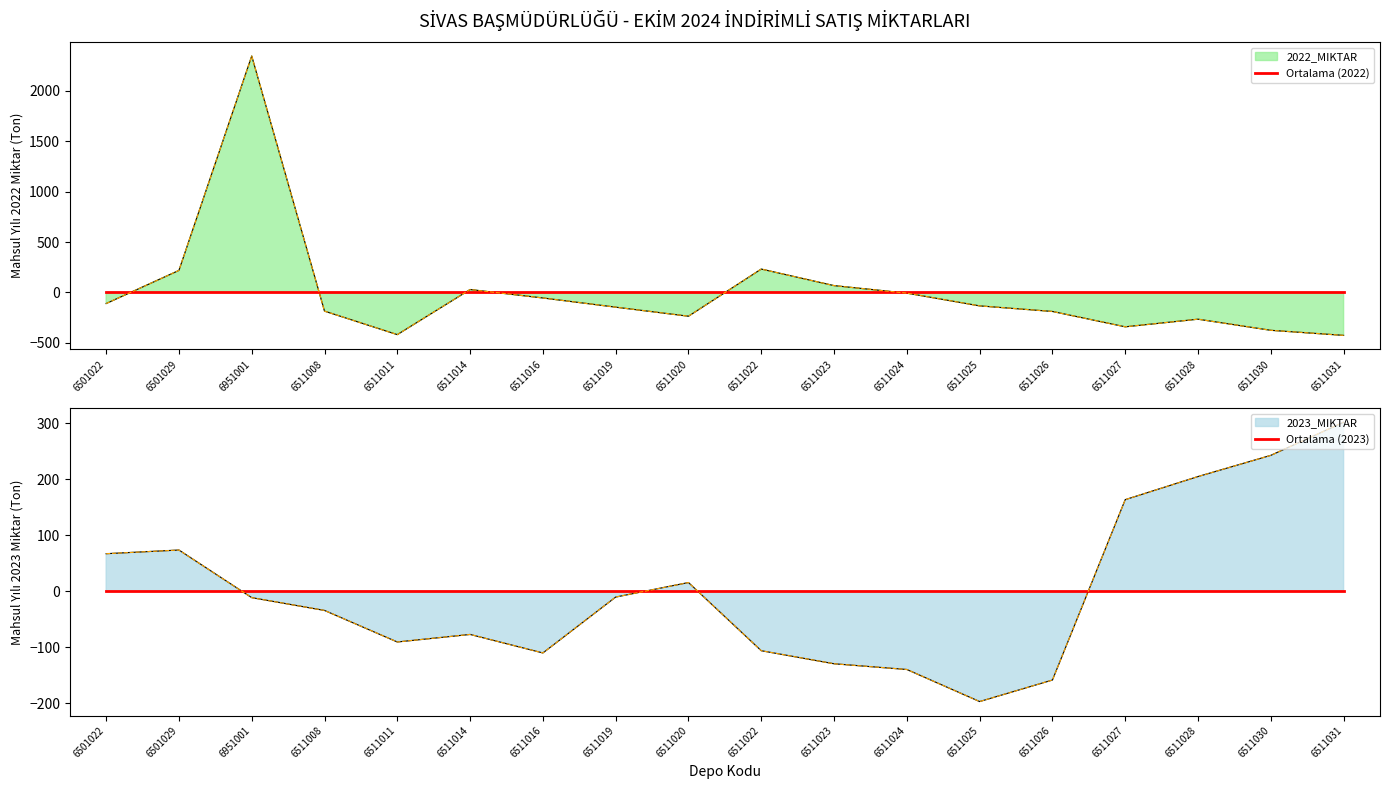

Read the 2023_MIKTAR value at 6501022.

66.8